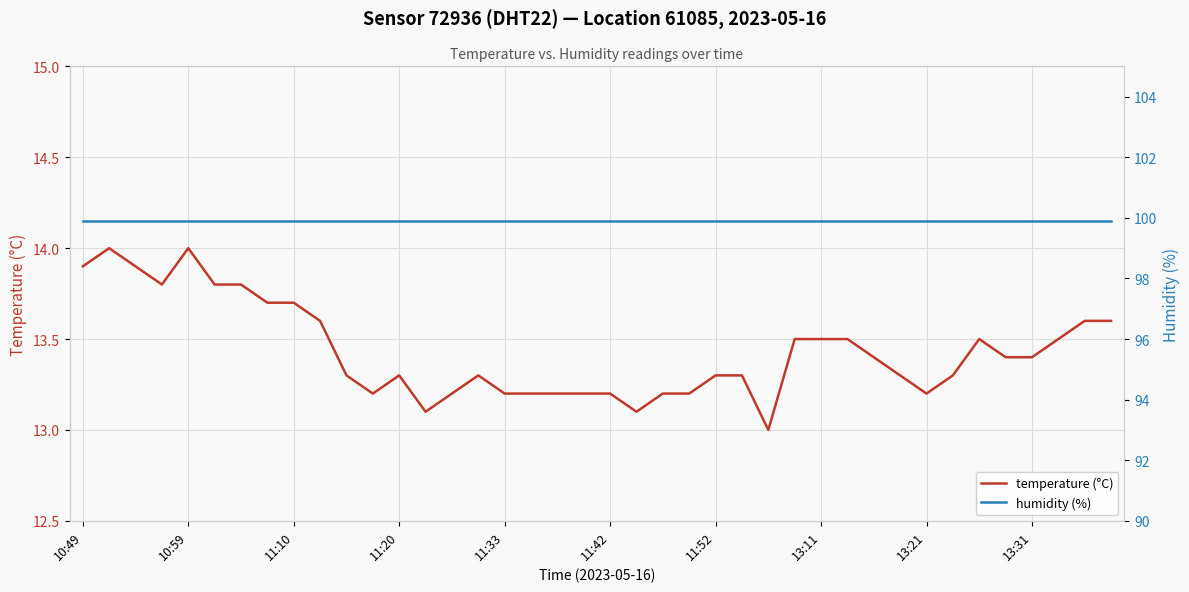

What is the minimum value for temperature (°C)?

13.0